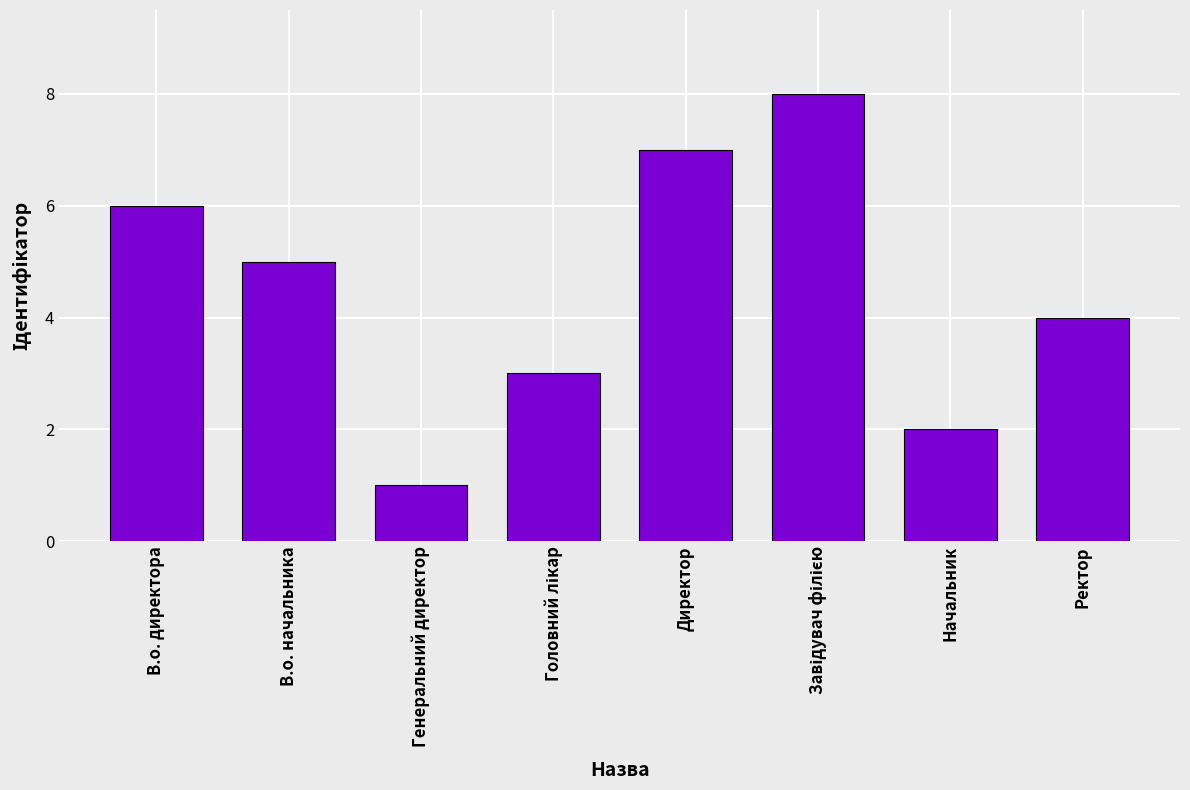

What is the greatest value displayed?

8